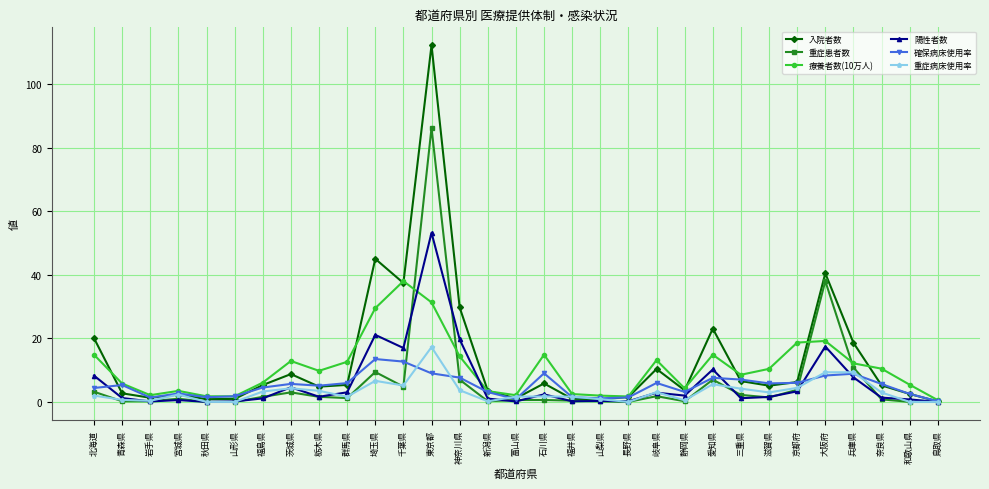

At which label does 陽性者数 first exceed 1?

北海道